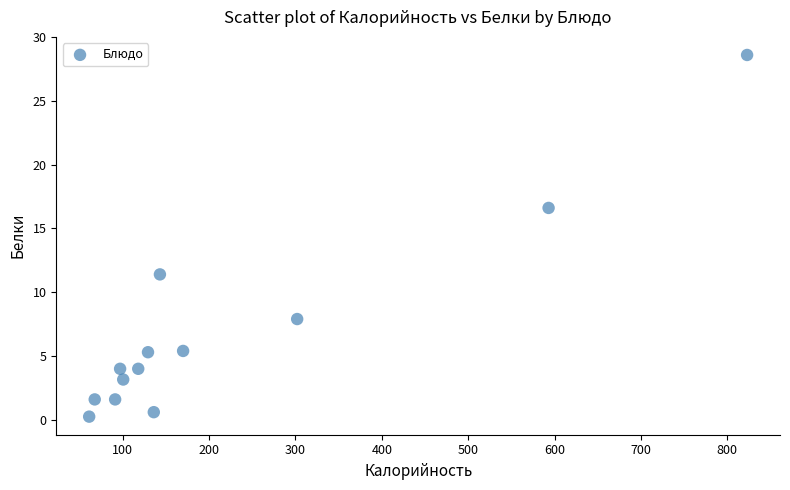

What is the range of X values (max minus min)?

761.7